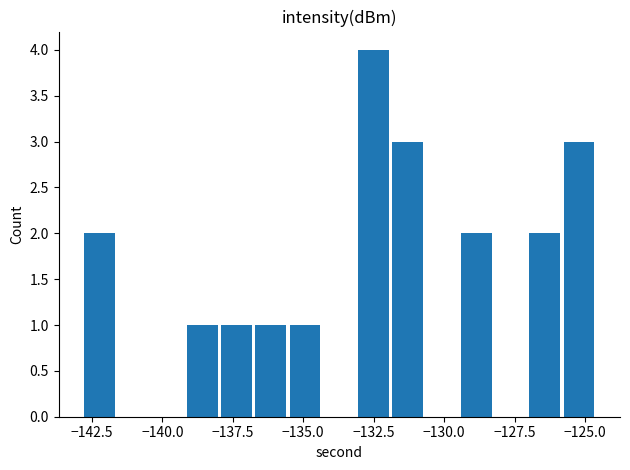

How many values are between 0 and 2?

12